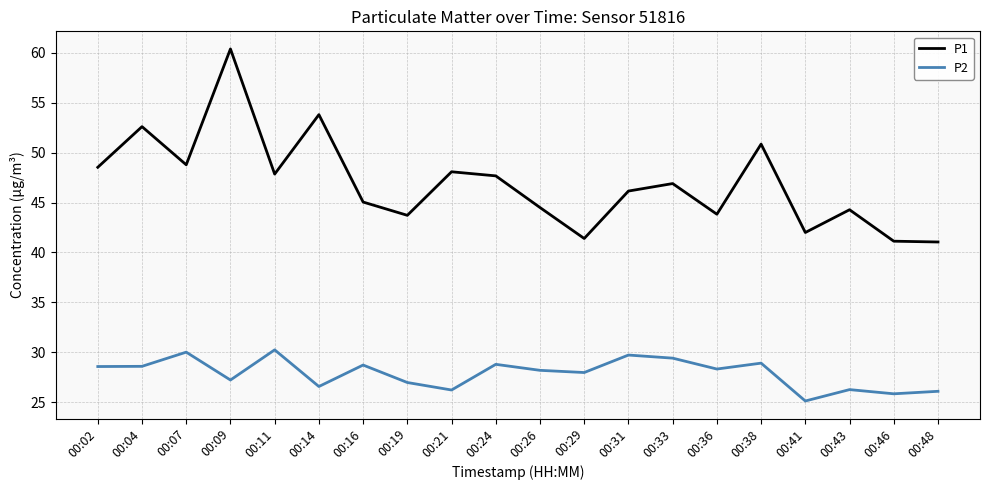

True or false: P1 and P2 intersect in this chart.

False